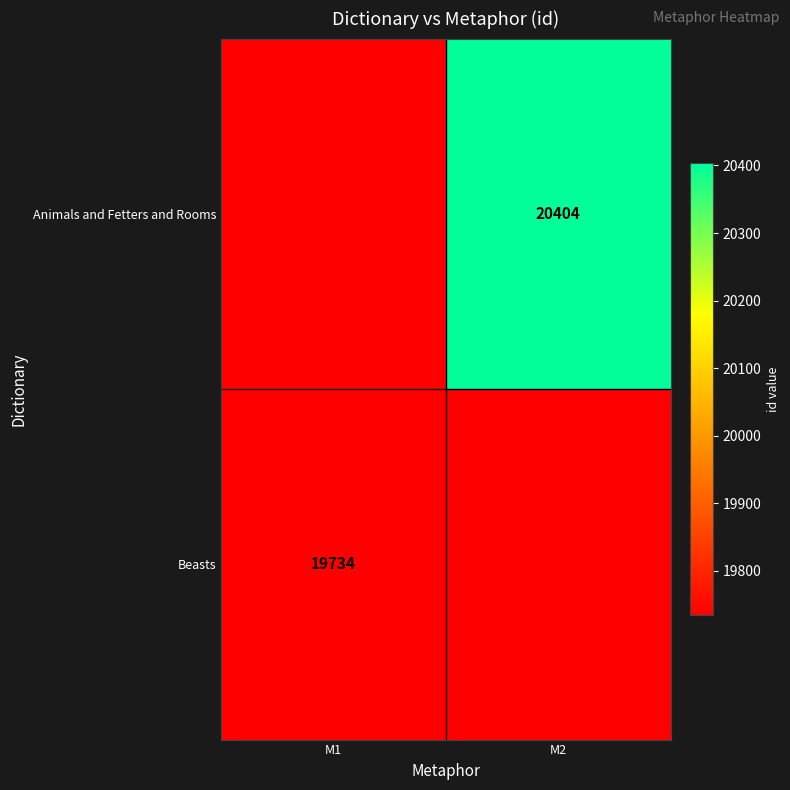

True or false: Animals and Fetters and Rooms has a value of 20404 at M2.

True